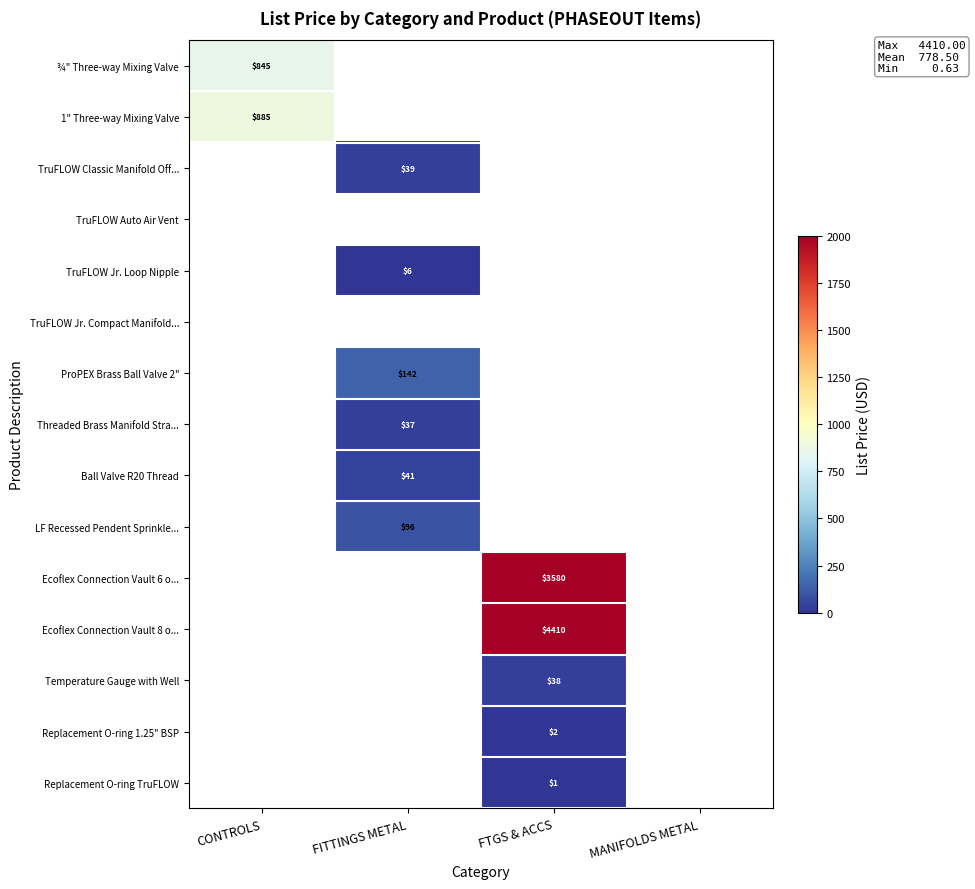

The LF Recessed Pendent Sprinkle... series shows 96 at FITTINGS METAL. True or false?

True